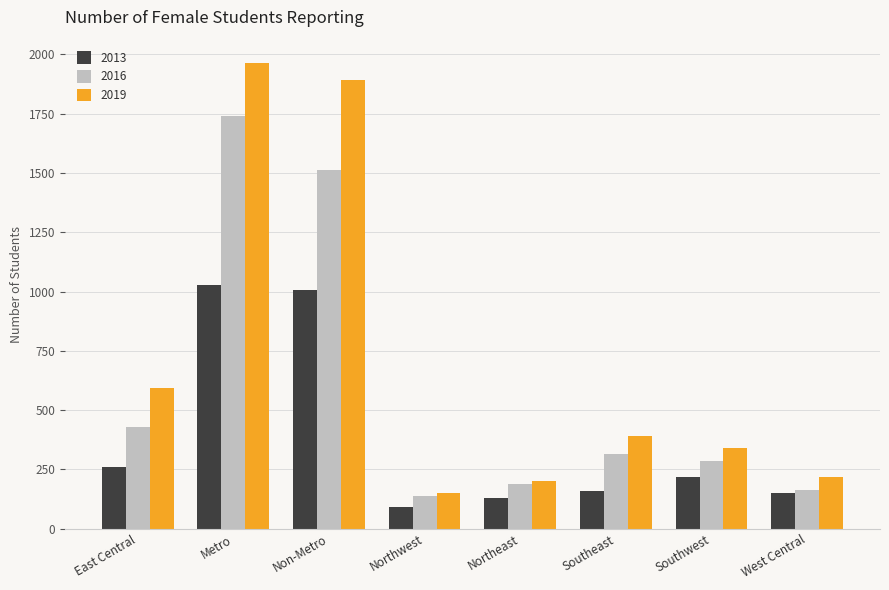

Rank the series at Non-Metro from highest to lowest value.

2019, 2016, 2013